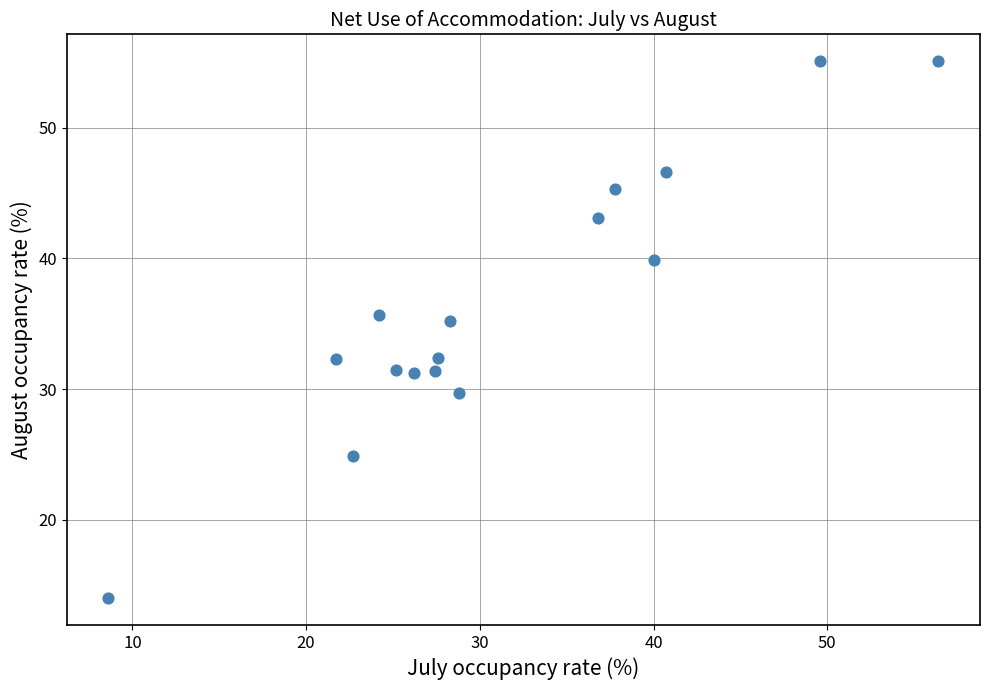

What is the range of X values (max minus min)?

47.8